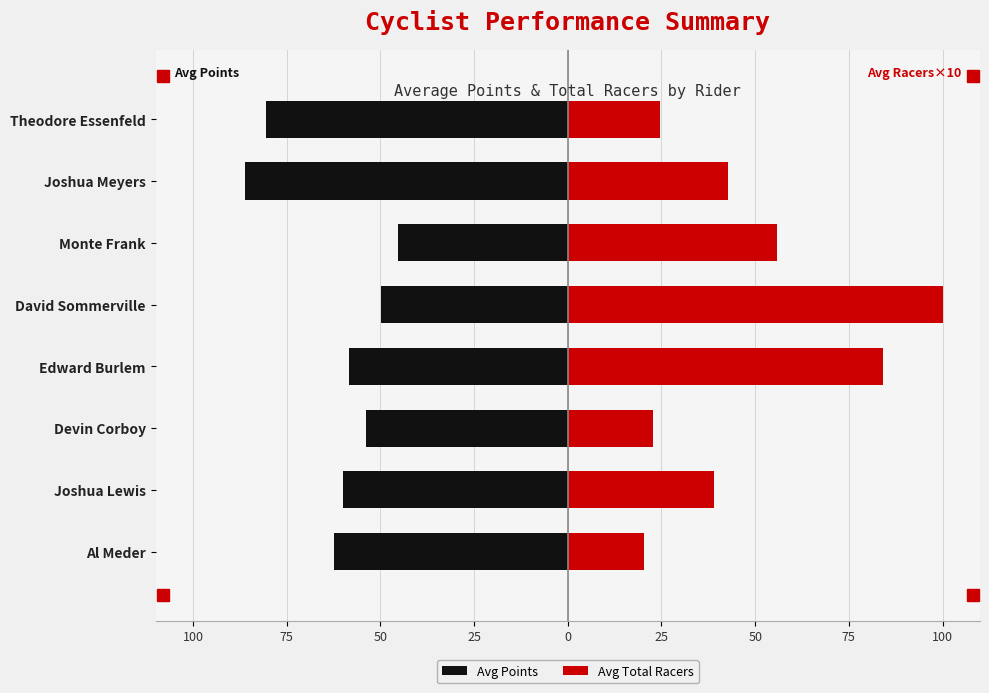

How many data points in Avg Points are above -58?

3